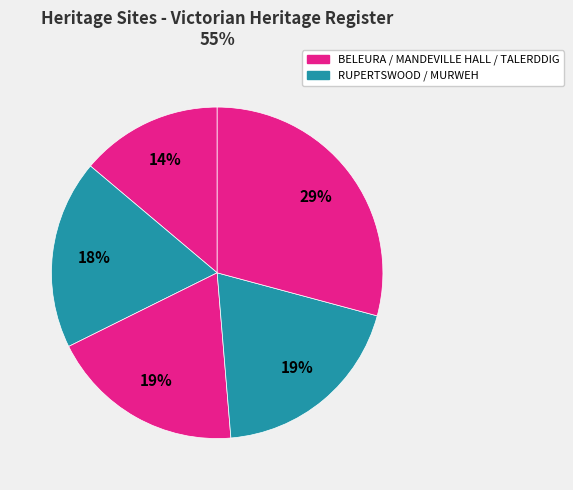

Which category has the smallest portion of the pie?

BELEURA